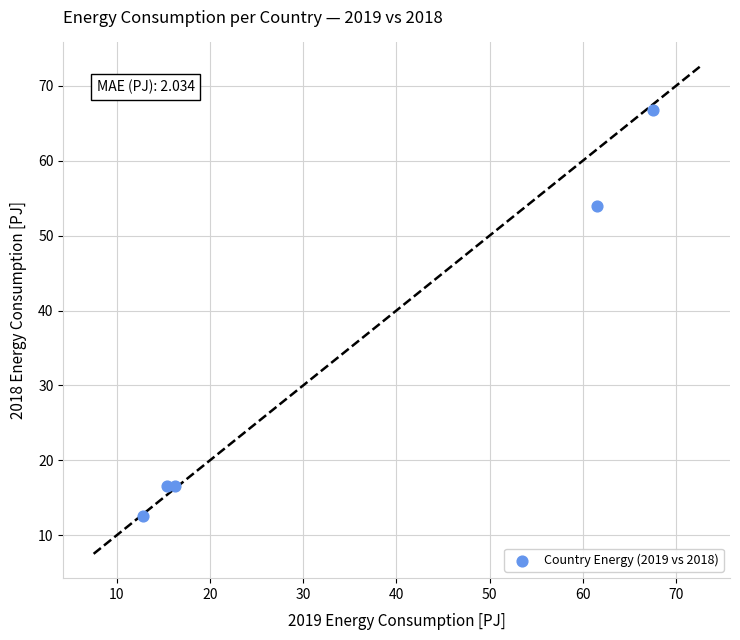

What is the average Y value?

33.3